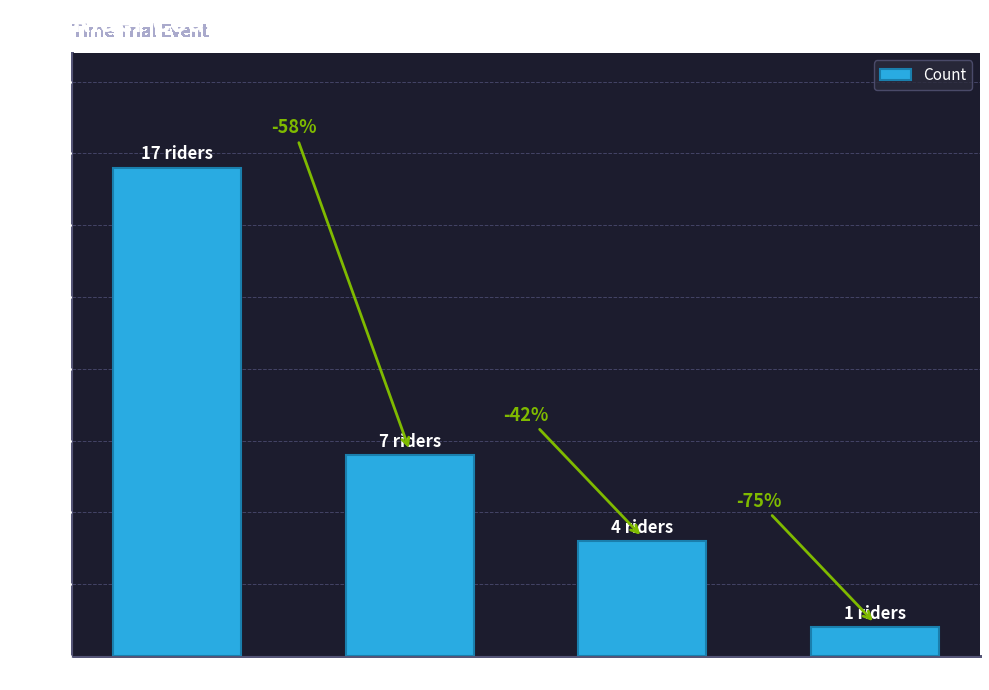

Does the chart contain any negative values?

No